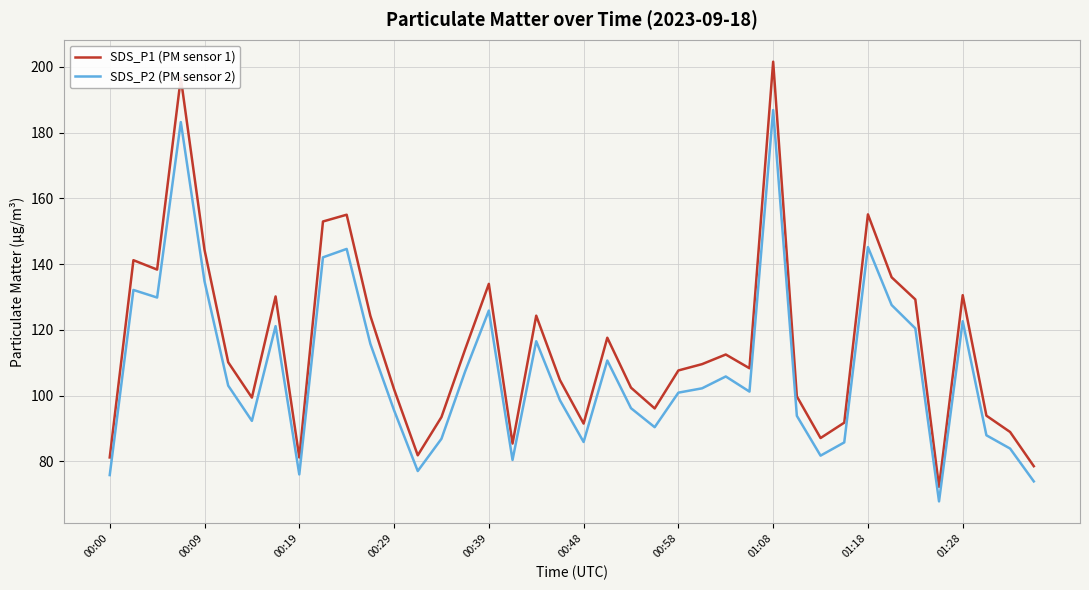

Which series has the widest spread of values?

SDS_P1 (PM sensor 1)